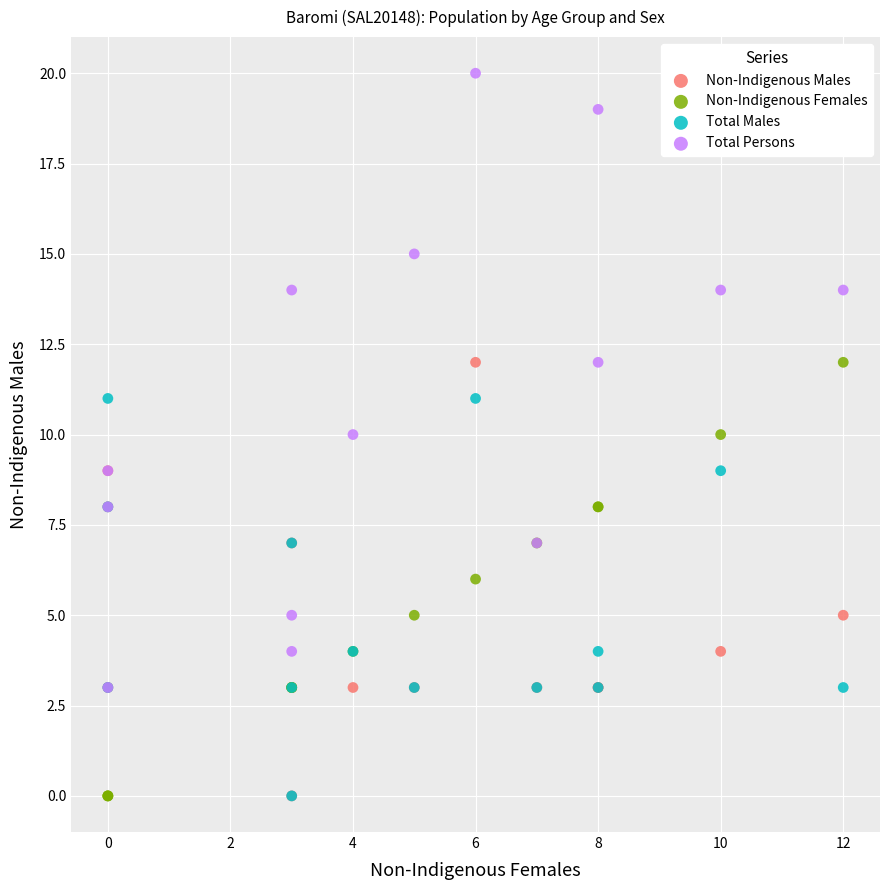

Which series has the largest Y range (max minus min)?

Total Persons